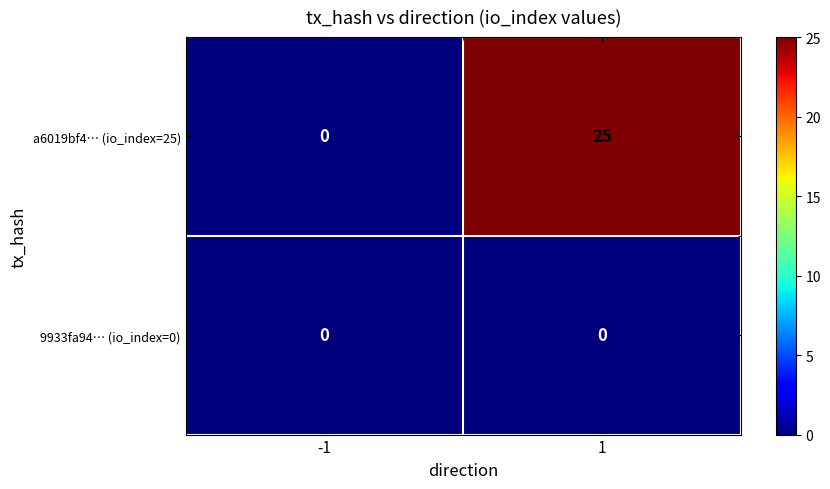

Read the a6019bf4… (io_index=25) value at 1, to the nearest 5.

25